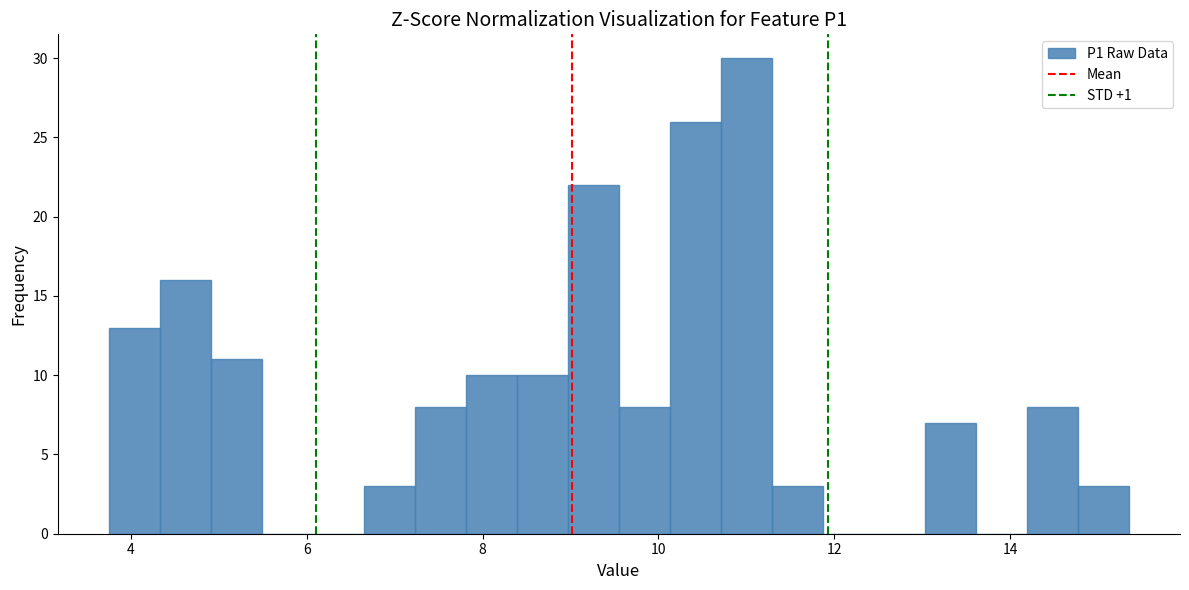

Around what value on the x-axis is the tallest bar? Give the approximate position of its centre, as read against the axis.

11.0